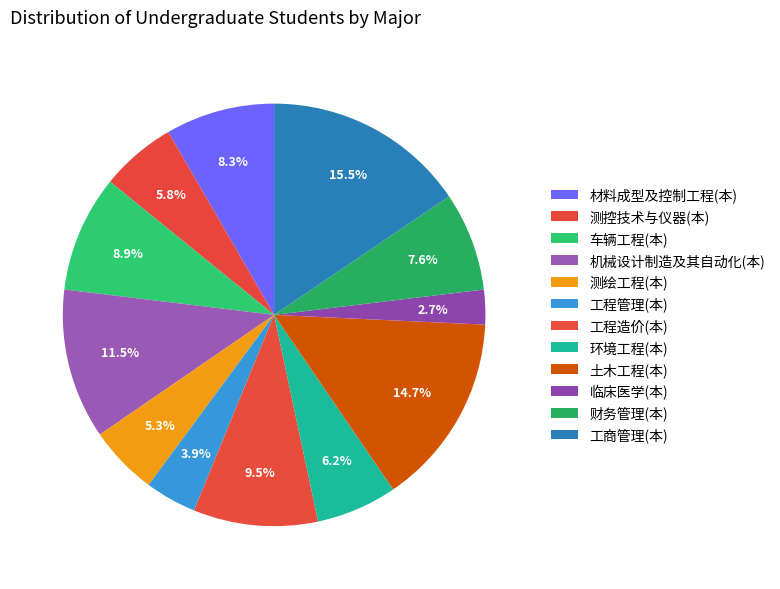

To the nearest percent, what percentage of the pie is 土木工程(本)?

15%